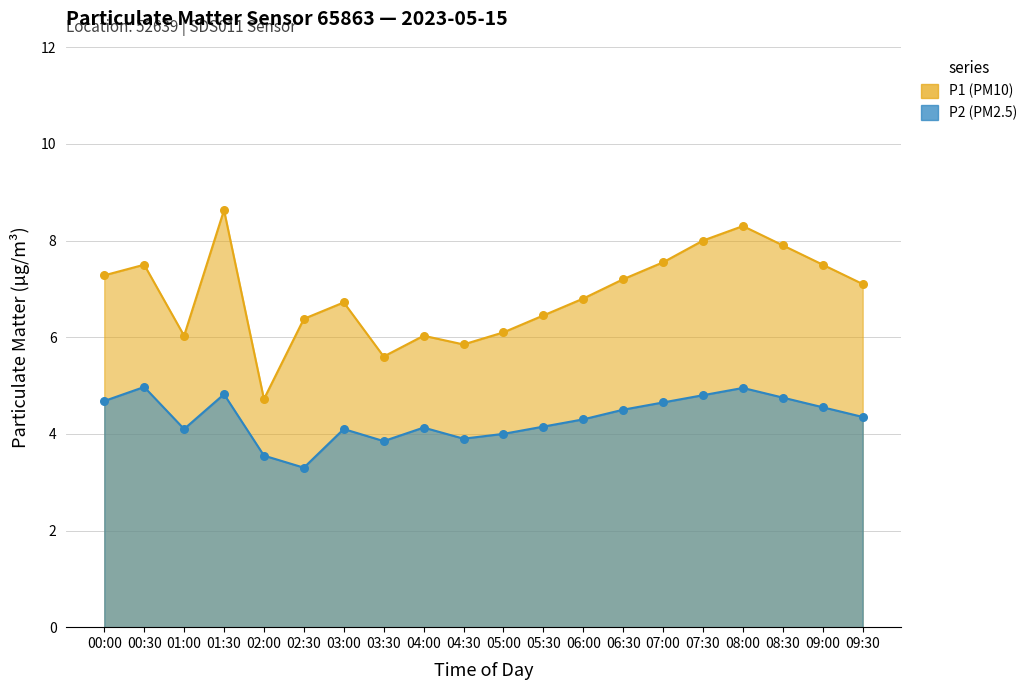

Which series contains the lowest Y value?

P2